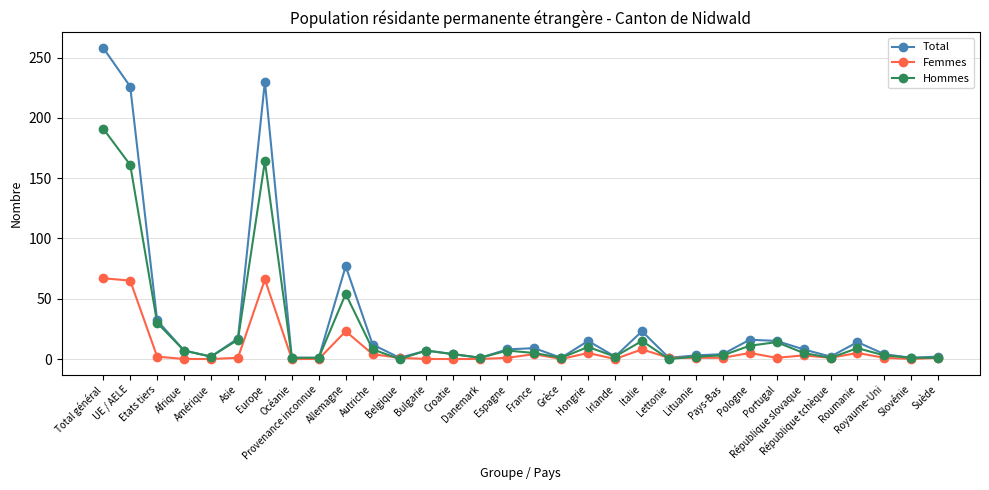

List the series in order of their peak value, lowest first.

Femmes, Hommes, Total